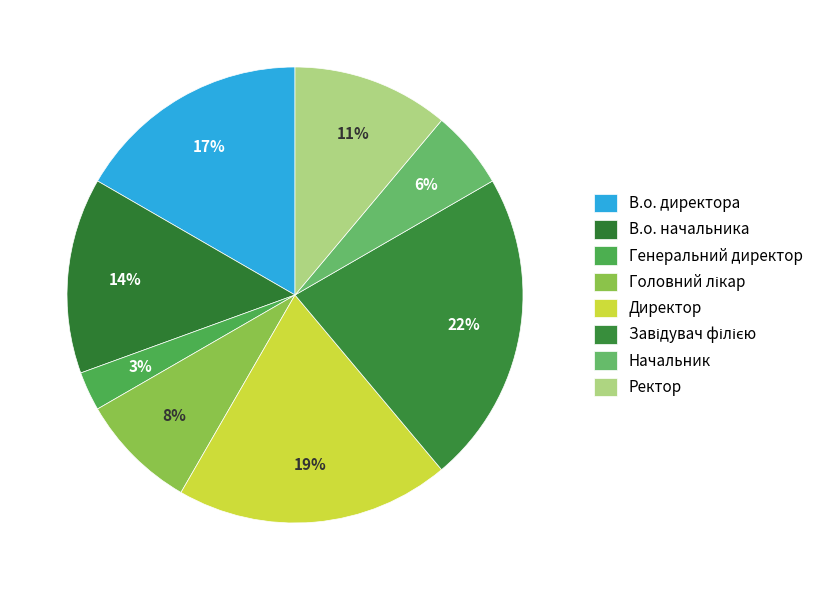

How many slices are in this pie chart?

8